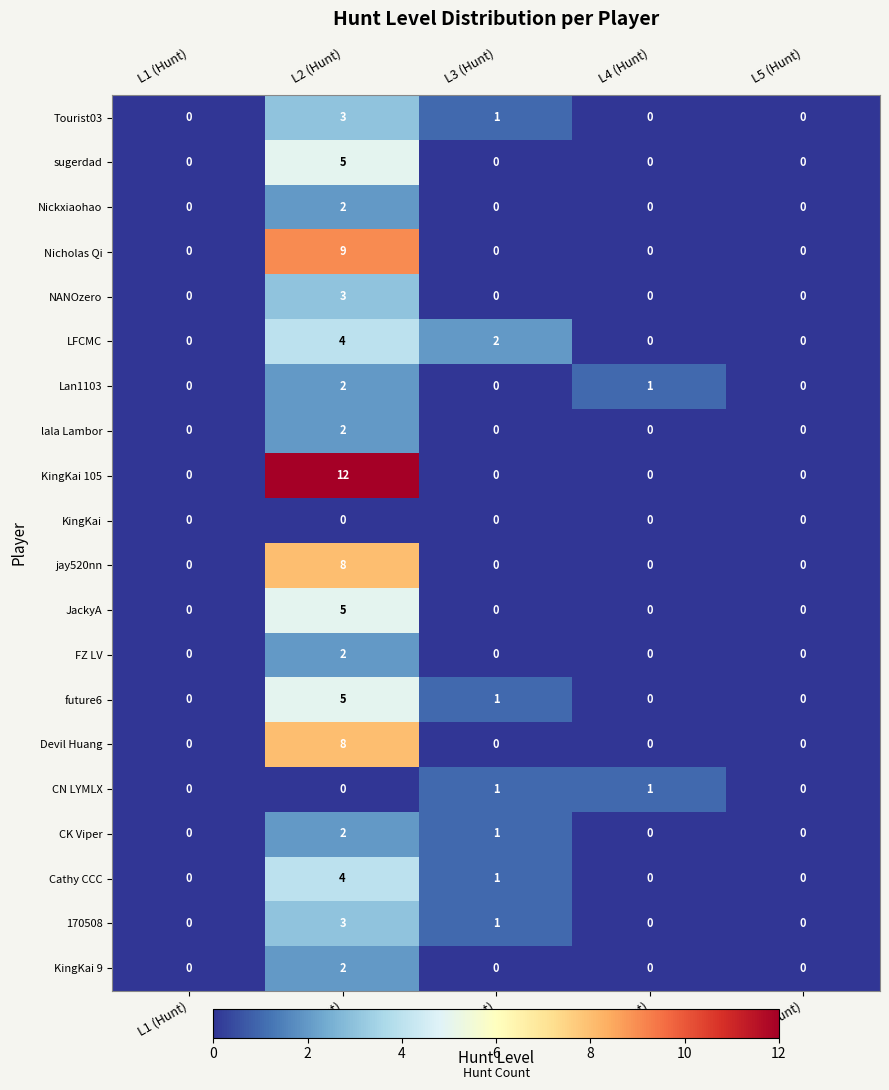

True or false: Cathy CCC has a value of -2 at L4 (Hunt).

False